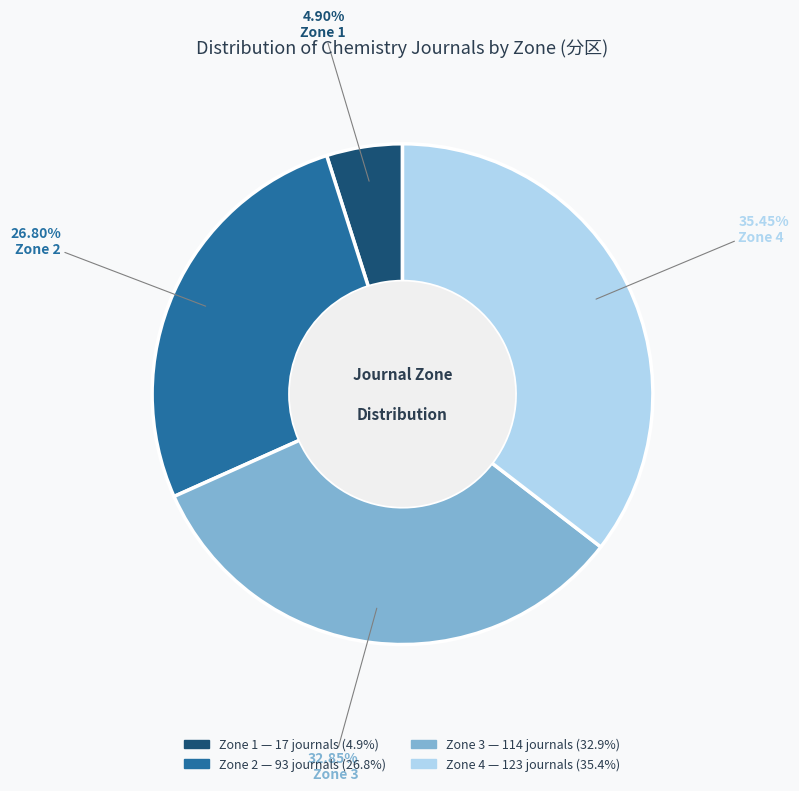

Does any single category account for the majority?

No